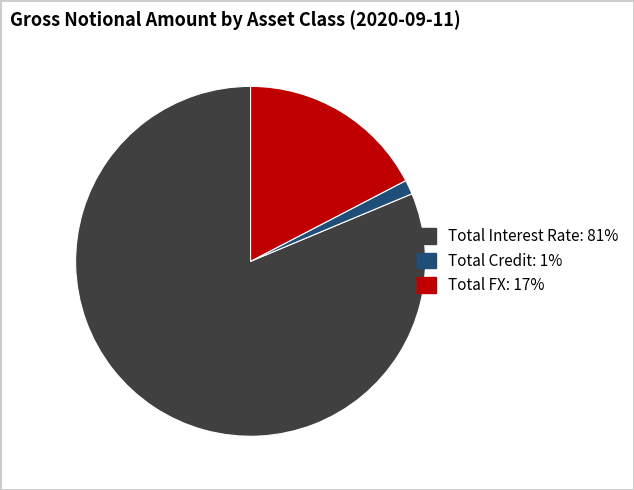

Is the sum of Total Interest Rate and Total FX greater than half?

Yes